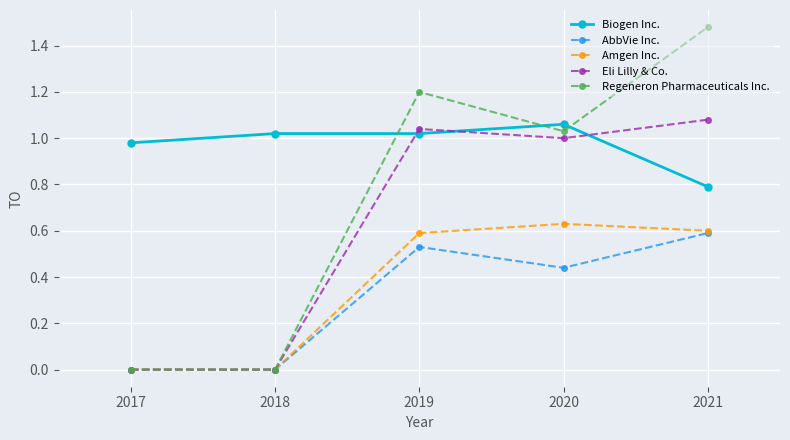

The Amgen Inc. series shows 0.6 at 2020. True or false?

True